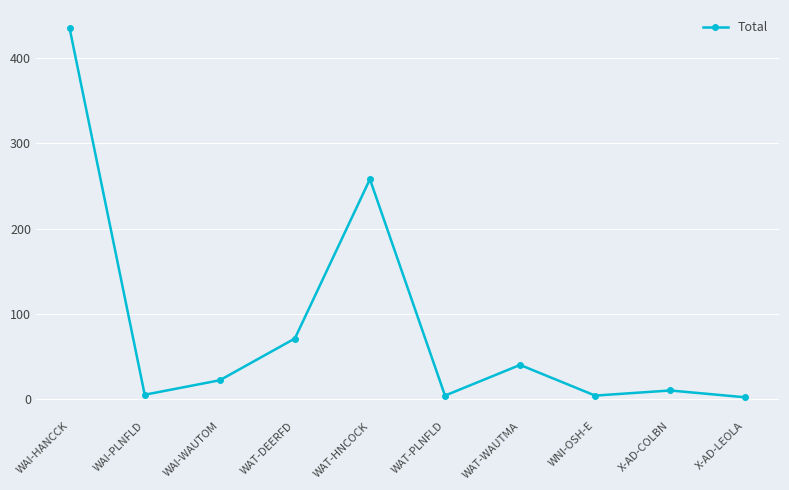

What value does the data have at X-AD-LEOLA?

2